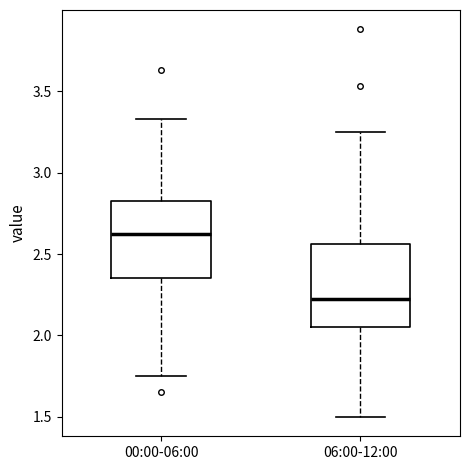

Which box has the highest median line?

00:00-06:00